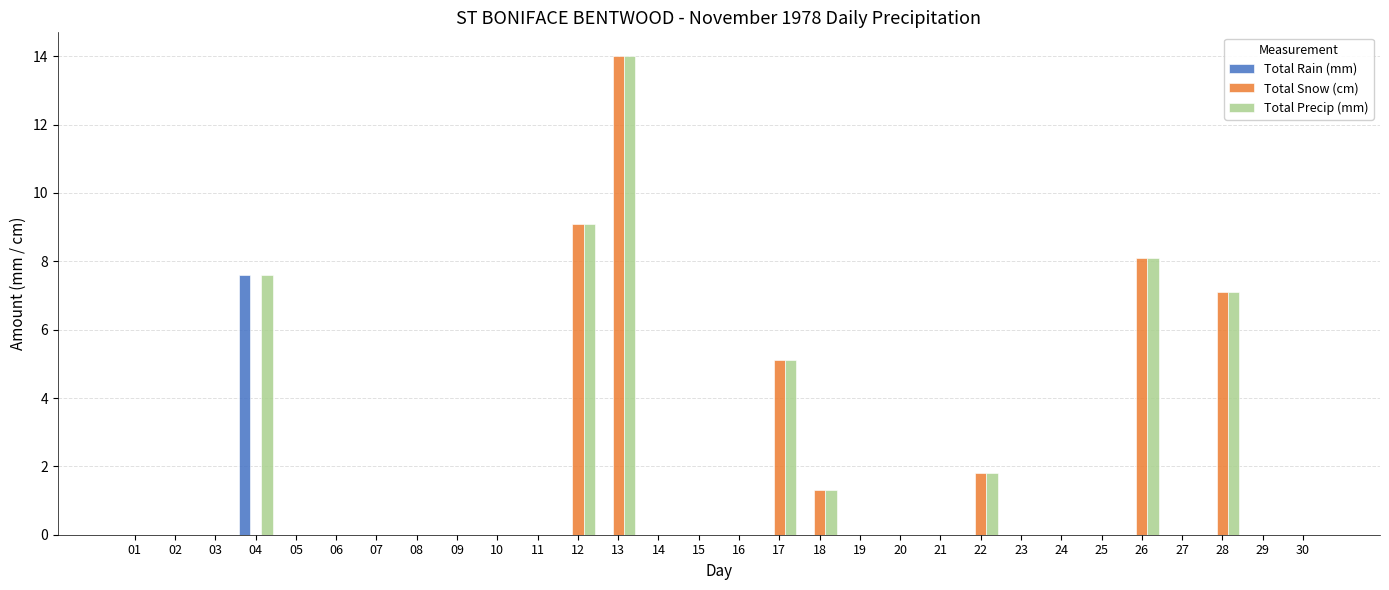

What is the average value of the Total Snow (cm) series?

1.6